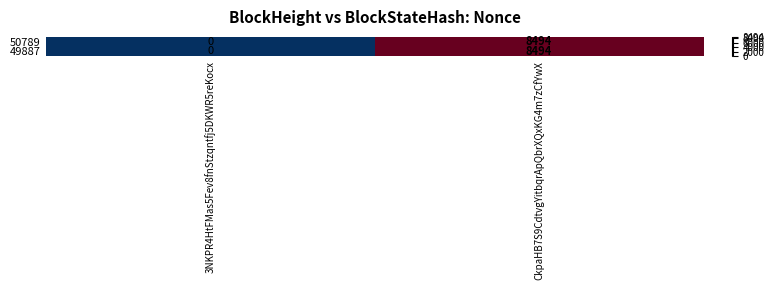

Reading left to right, list all the values displayed in this chart.

50789: 3NKPR4HtFMas5Fev8fnStzqntfj5DKWR5reKocx=0	CkpaHB7S9CdtvgYitbqrApQbrXQxKG4m7zCfYwX=8494
49887: 3NKPR4HtFMas5Fev8fnStzqntfj5DKWR5reKocx=0	CkpaHB7S9CdtvgYitbqrApQbrXQxKG4m7zCfYwX=8494